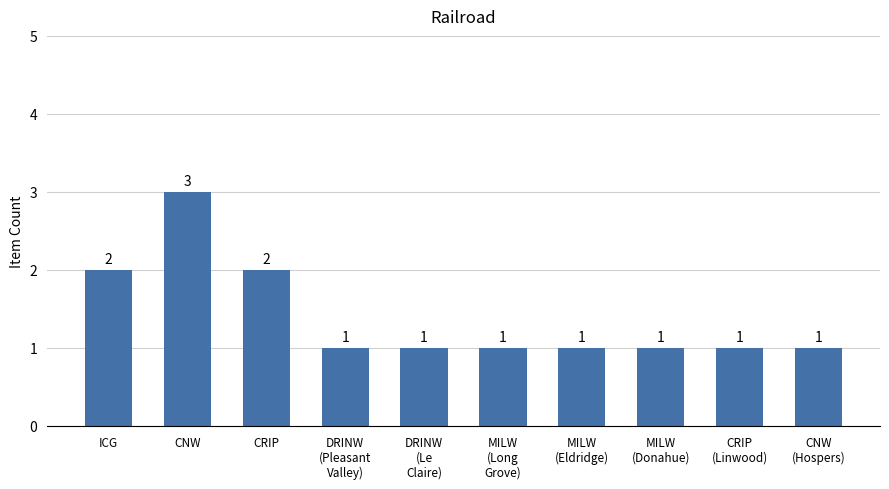

What is the greatest value displayed?

3